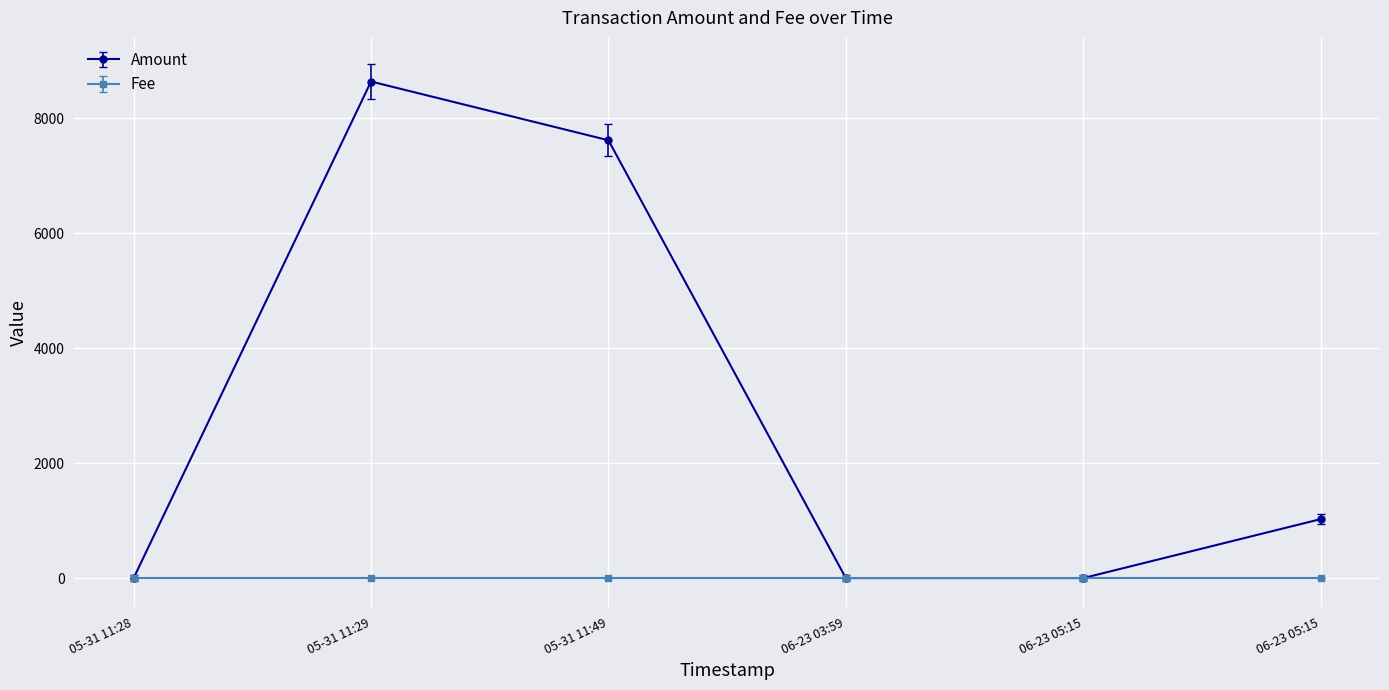

Count the number of data series in this chart.

2